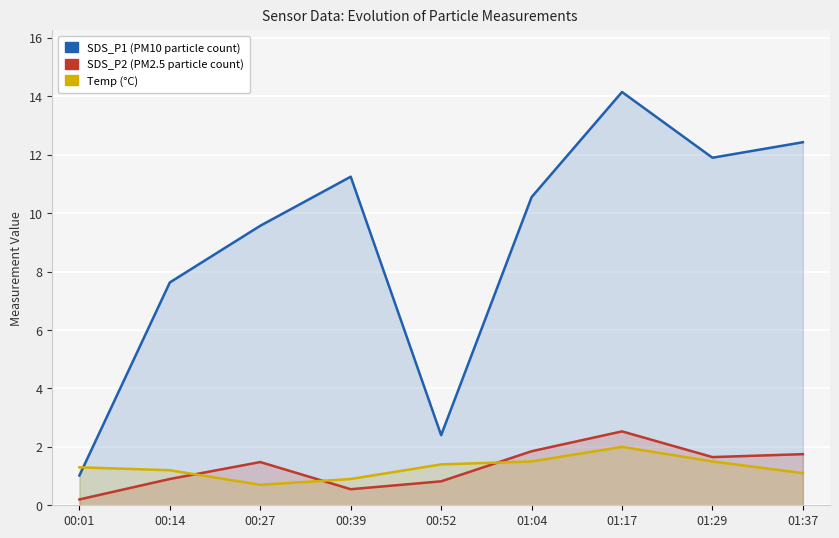

What position from the right is 00:52?

5